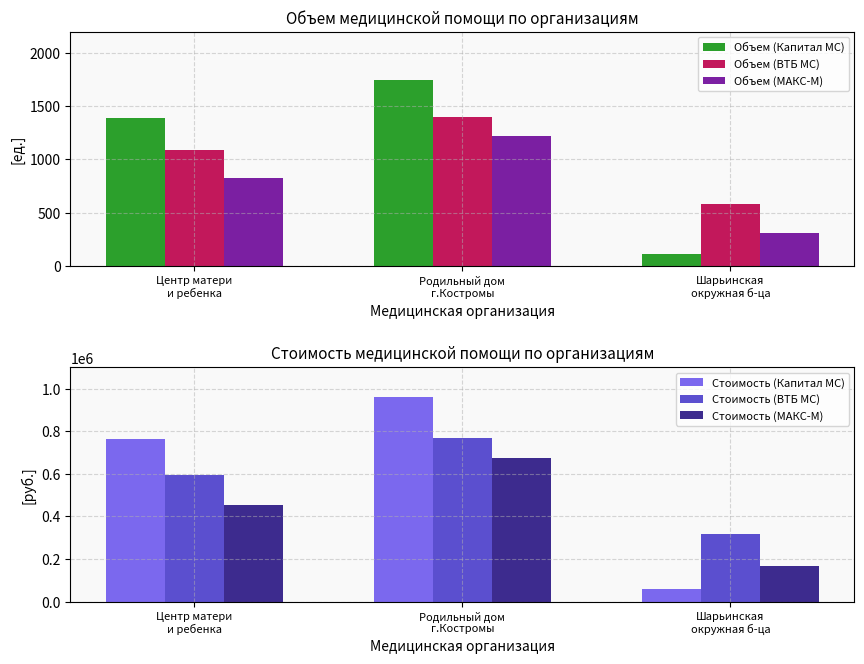

True or false: Объем (ВТБ МС) has a value of 317.6 at Шарьинская
окружная б-ца.

False